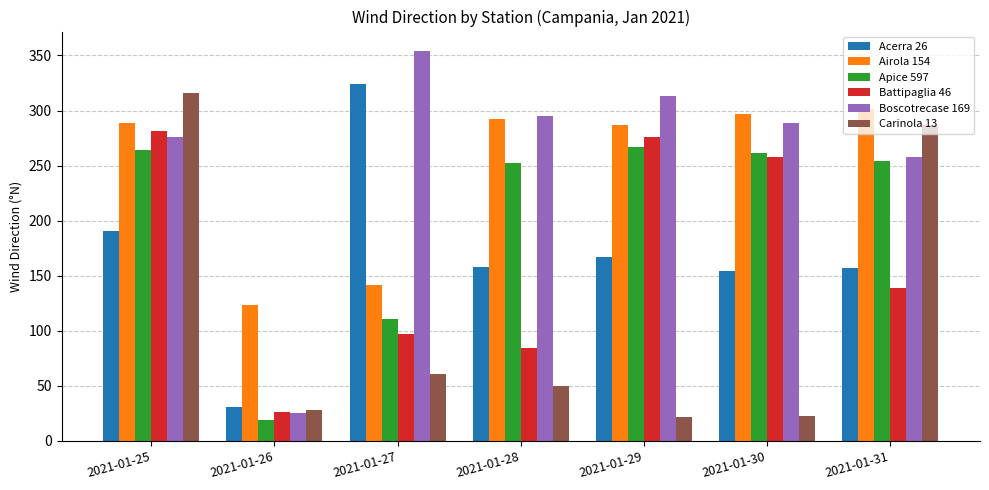

Which series has the widest spread of values?

Boscotrecase 169